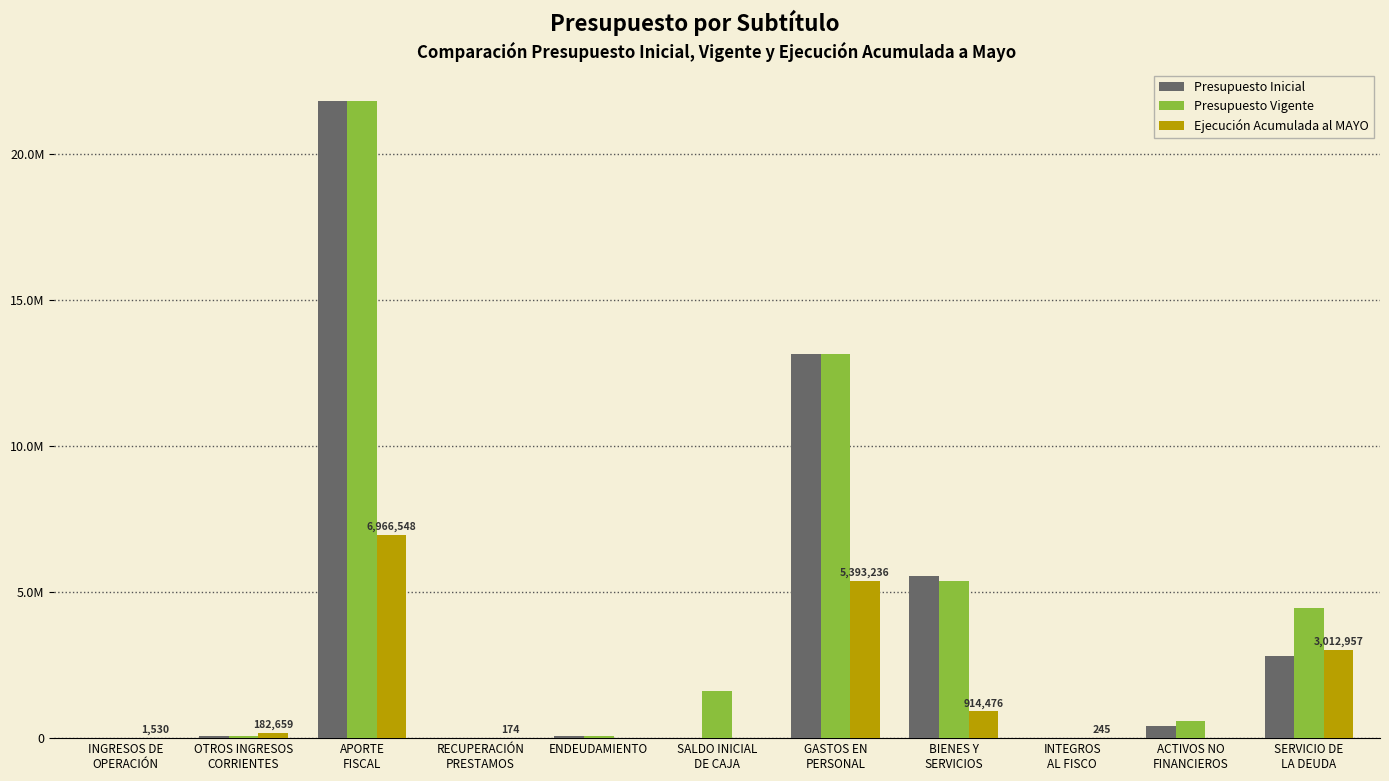

Does the chart contain stacked bars?

No